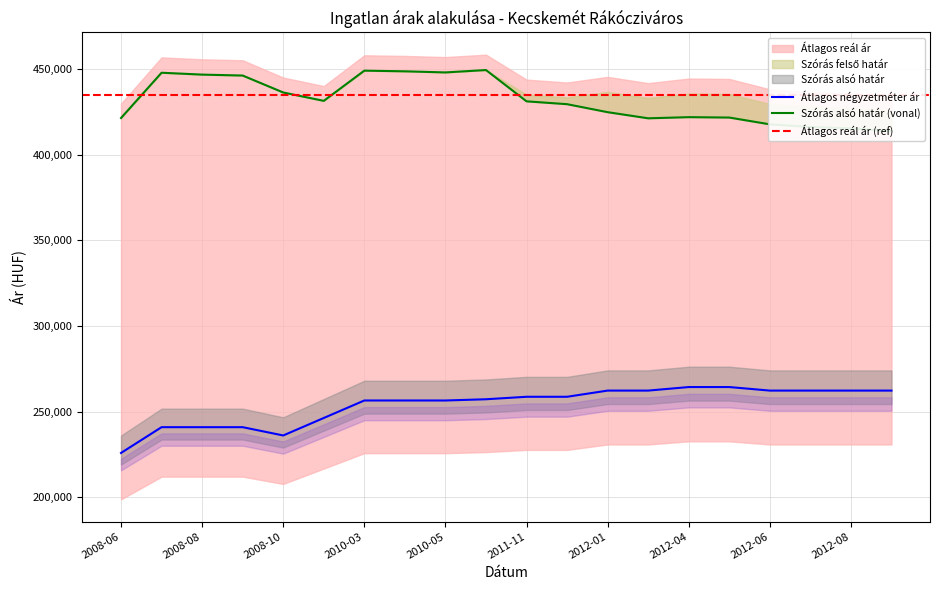

At which category is the sum across all series the highest?

2010-06